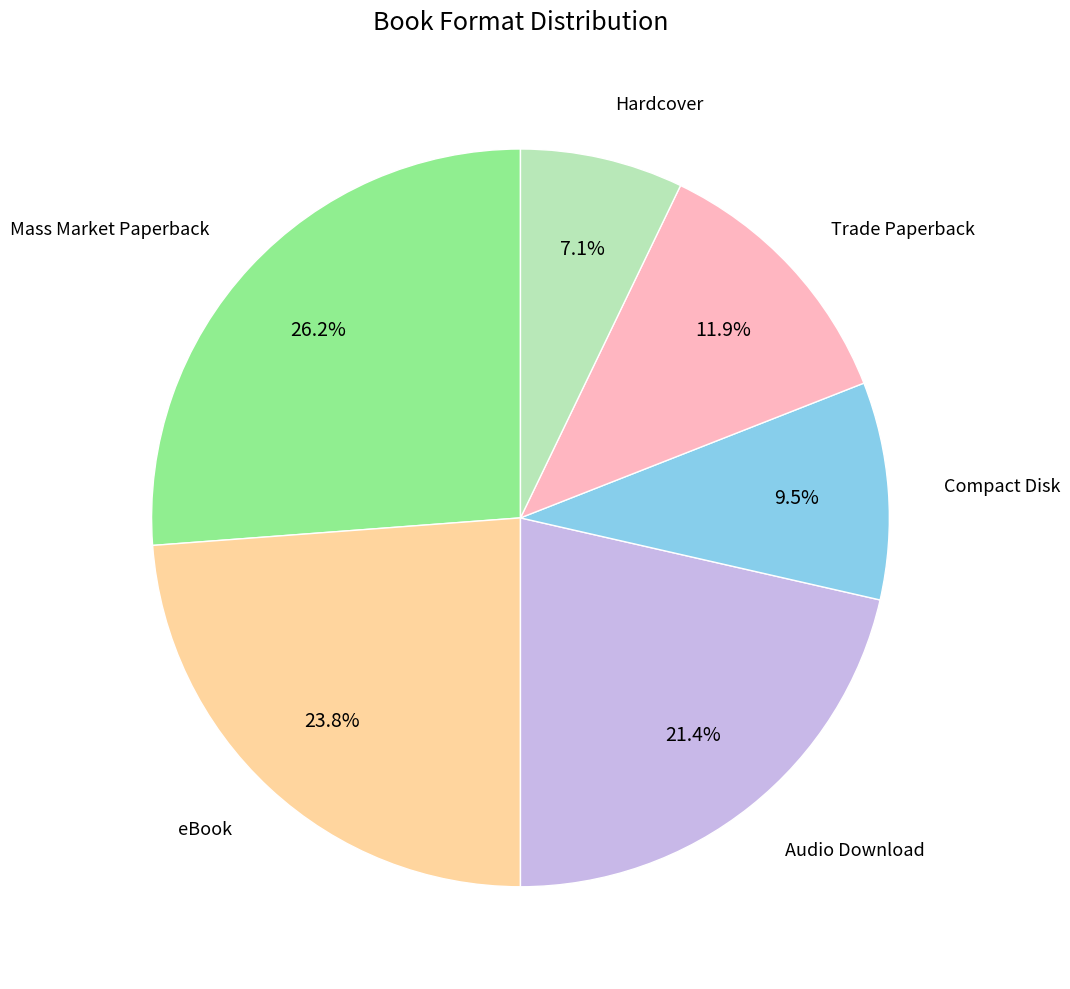

How many slices are in this pie chart?

6